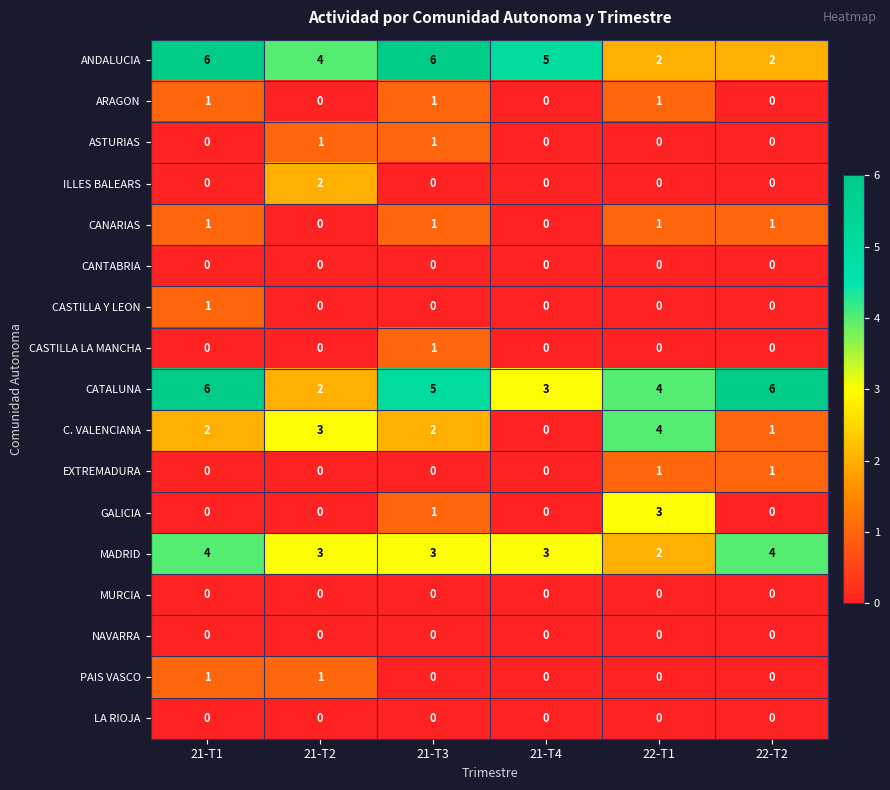

True or false: ANDALUCIA has a value of 5 at 21-T4.

True